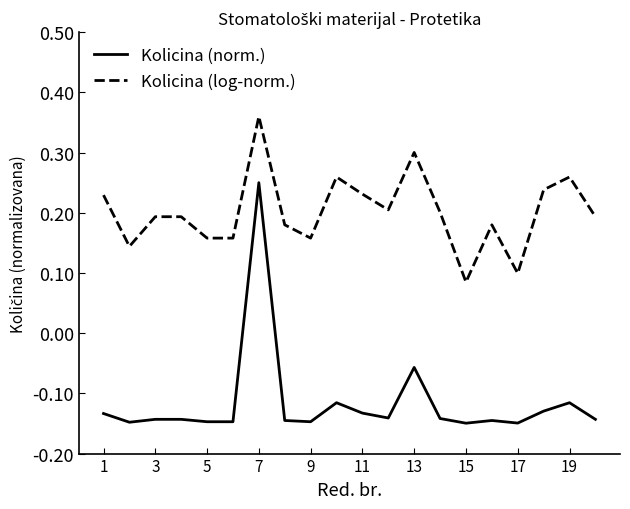

True or false: Kolicina (log-norm.) and Kolicina (norm.) intersect in this chart.

False